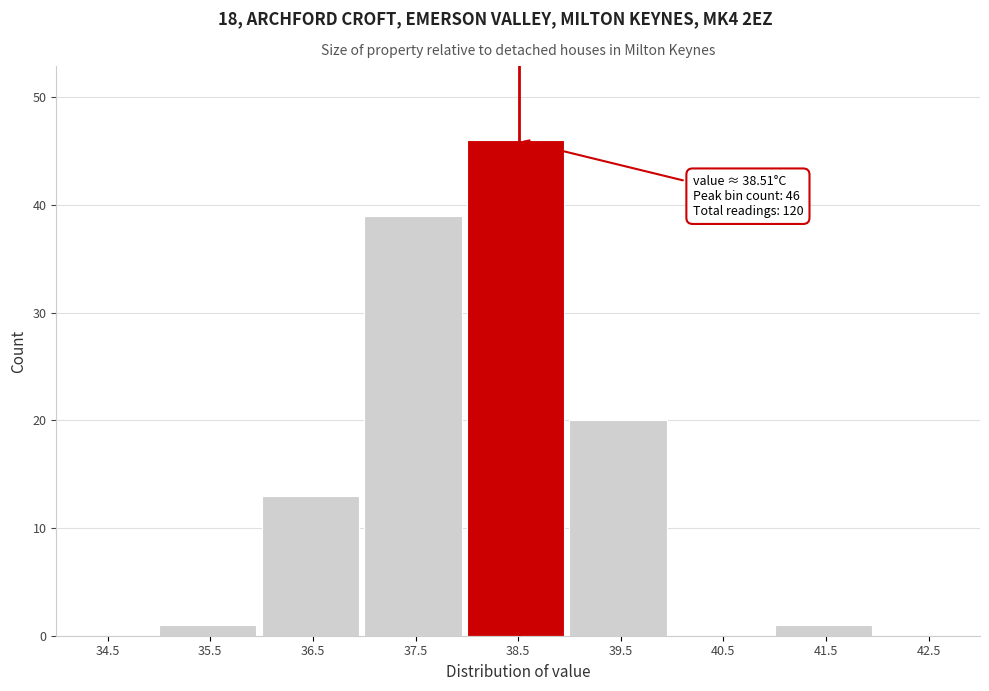

Over which range of the x-axis is the bar tallest?

38 to 39